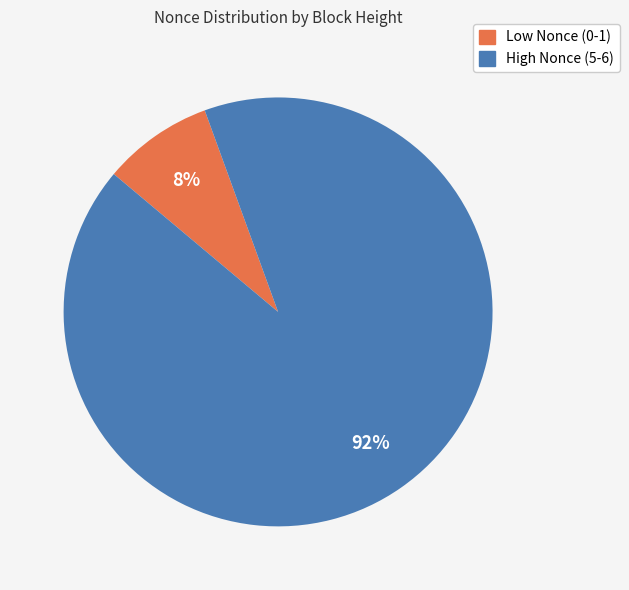

To the nearest percent, what is the average slice percentage?

50%